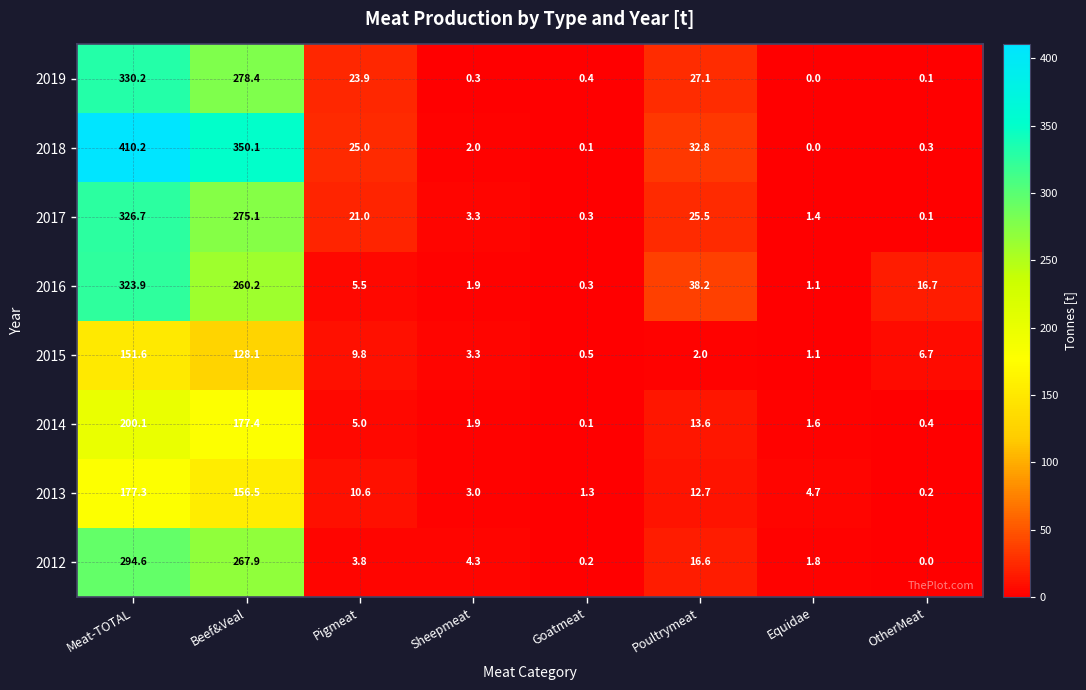

At which category is the sum across all series the highest?

Meat-TOTAL